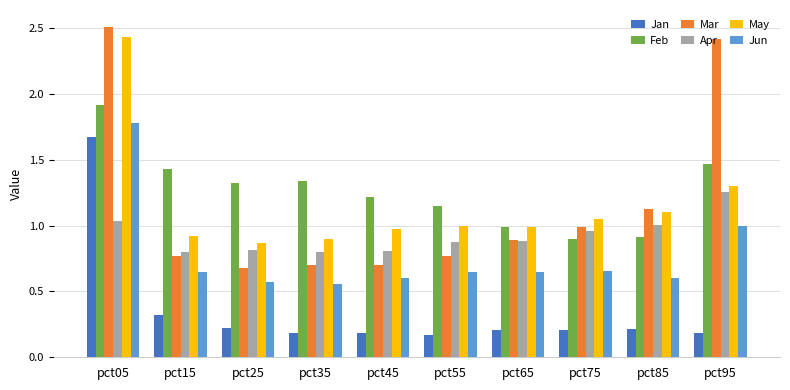

At which label is Mar closest to 1?

pct75